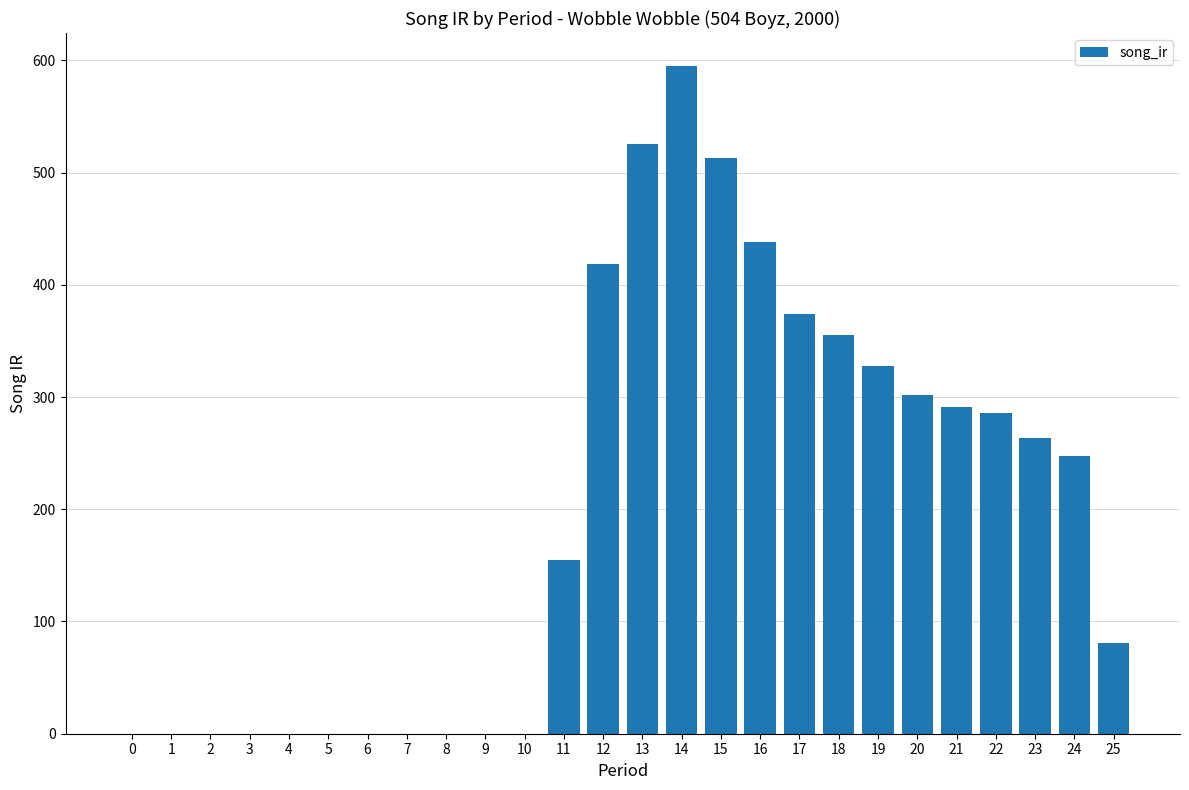

Are the bars horizontal?

No